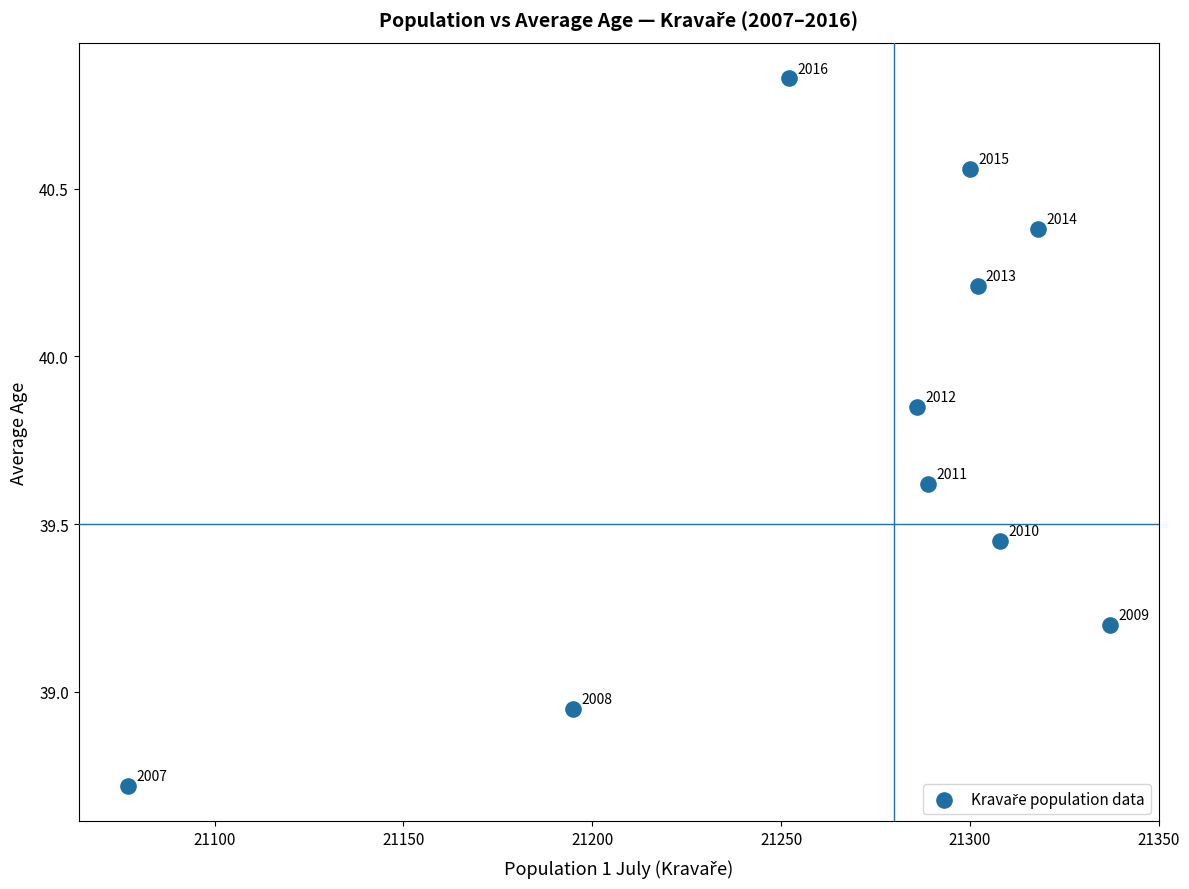

What is the average X value?

21266.4